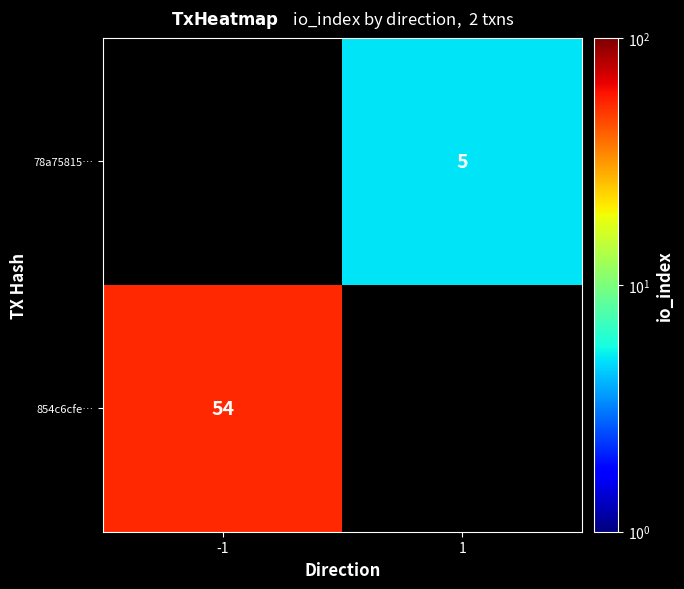

Count the number of data series in this chart.

2